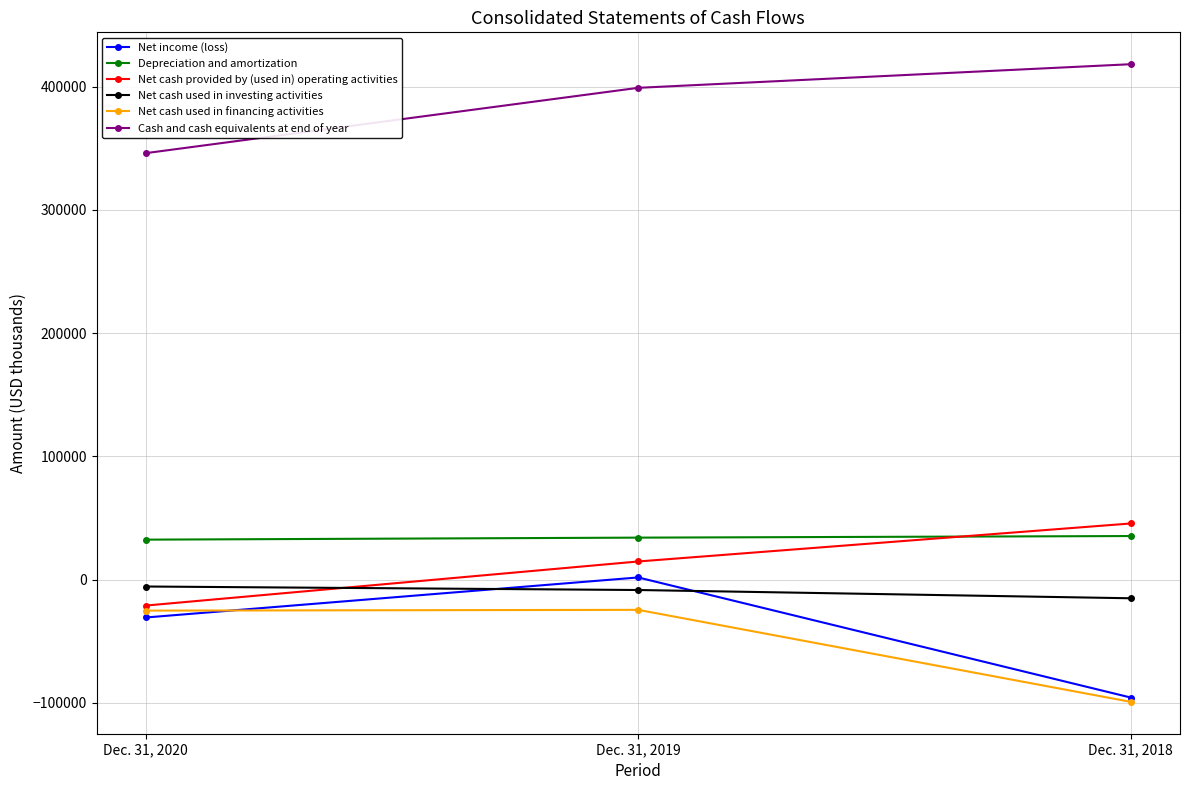

What is the value of the Net income (loss) point at the 1st from the left?

-30768